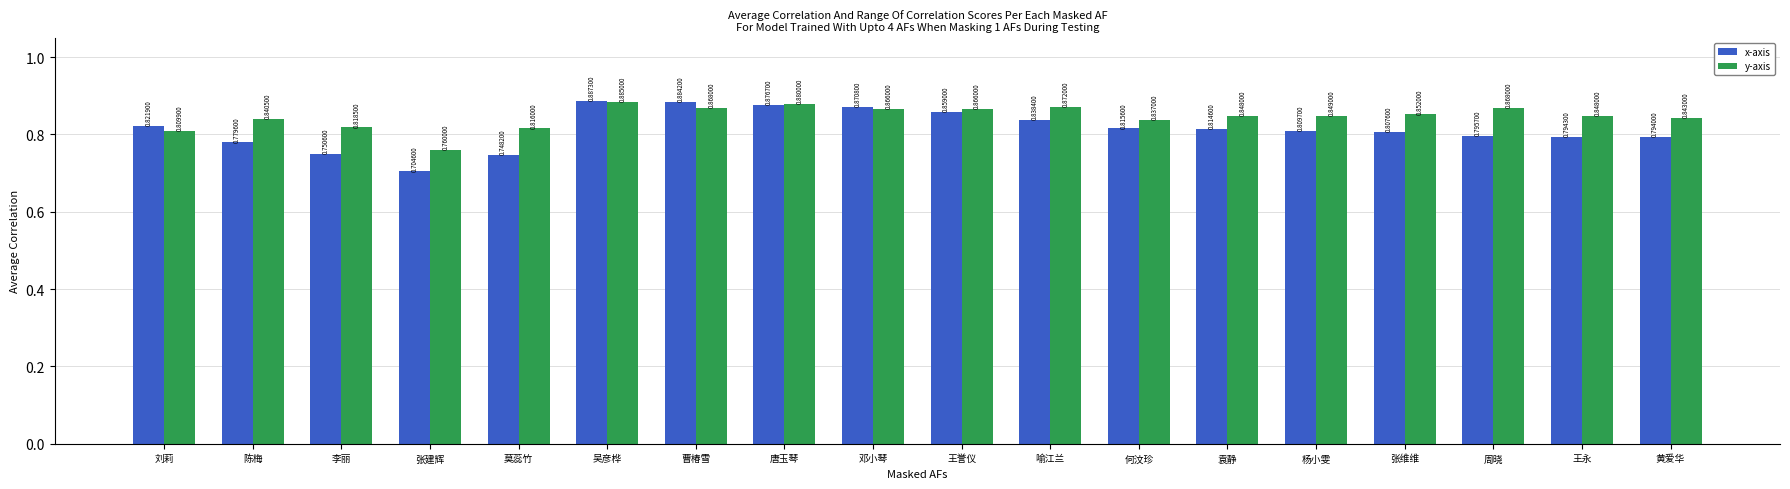

Are the bars grouped side by side (vs. stacked)?

Yes